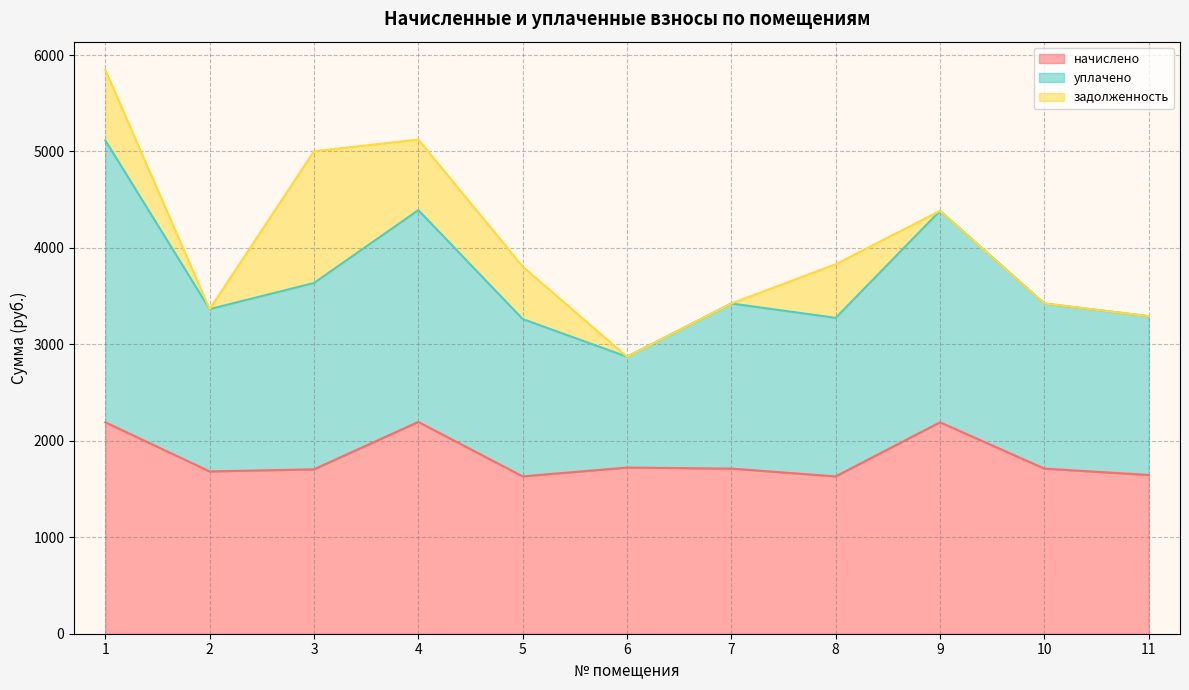

List the series in order of their peak value, lowest first.

задолженность, начислено, уплачено